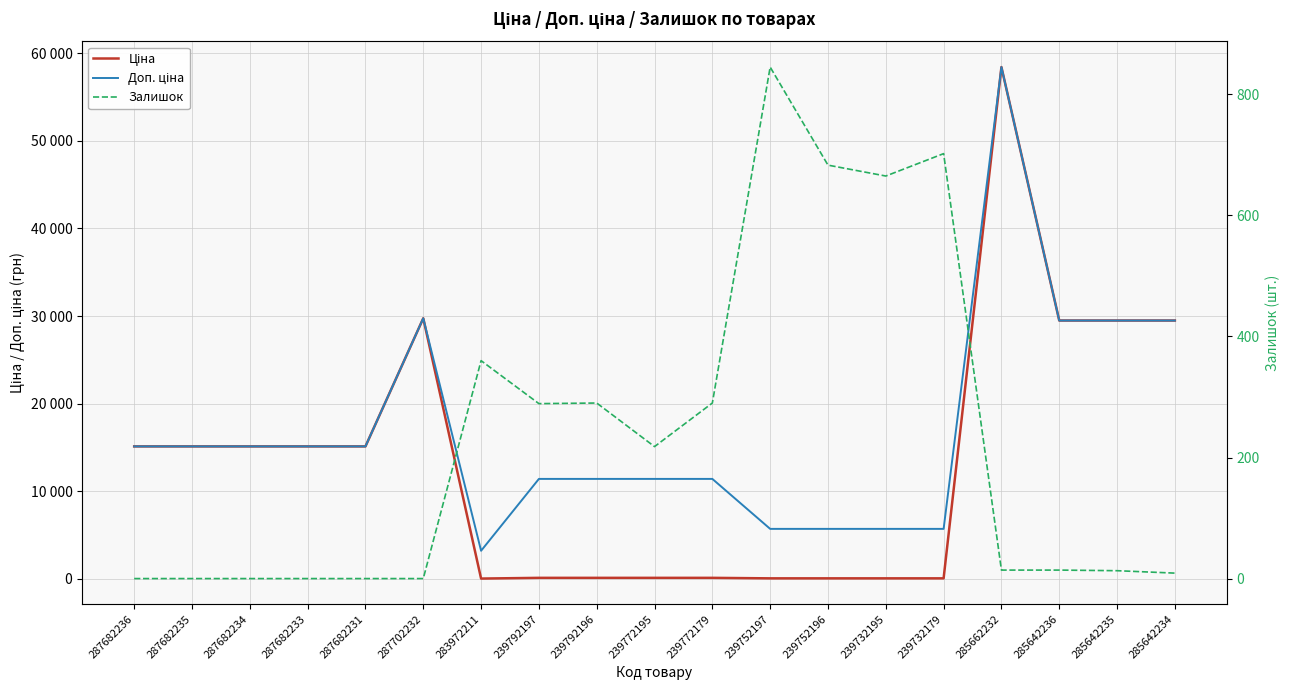

How many series are shown in this chart?

3